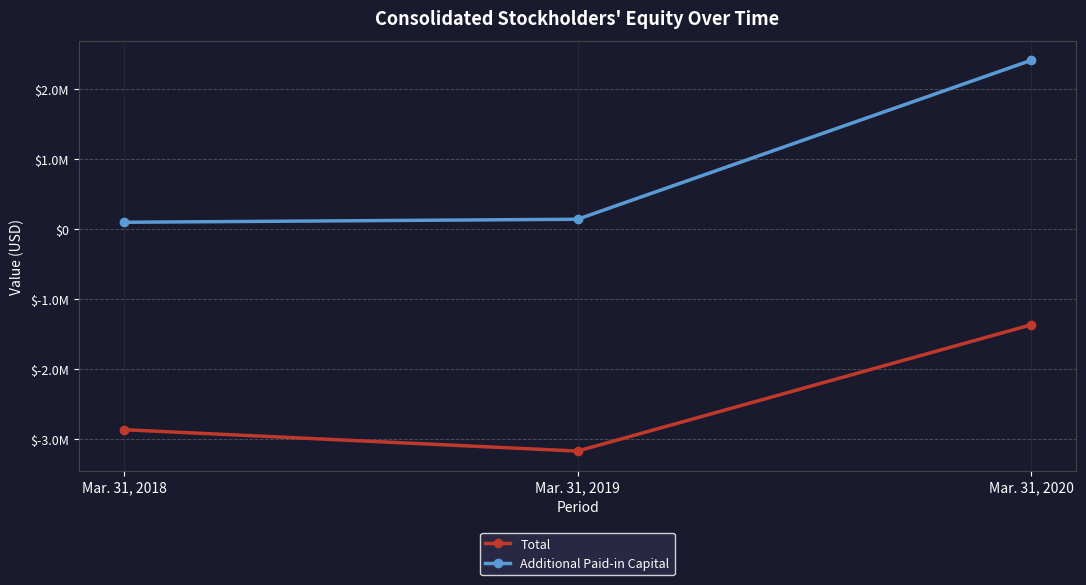

What are all the series names shown in the legend?

Total, Additional Paid-in Capital